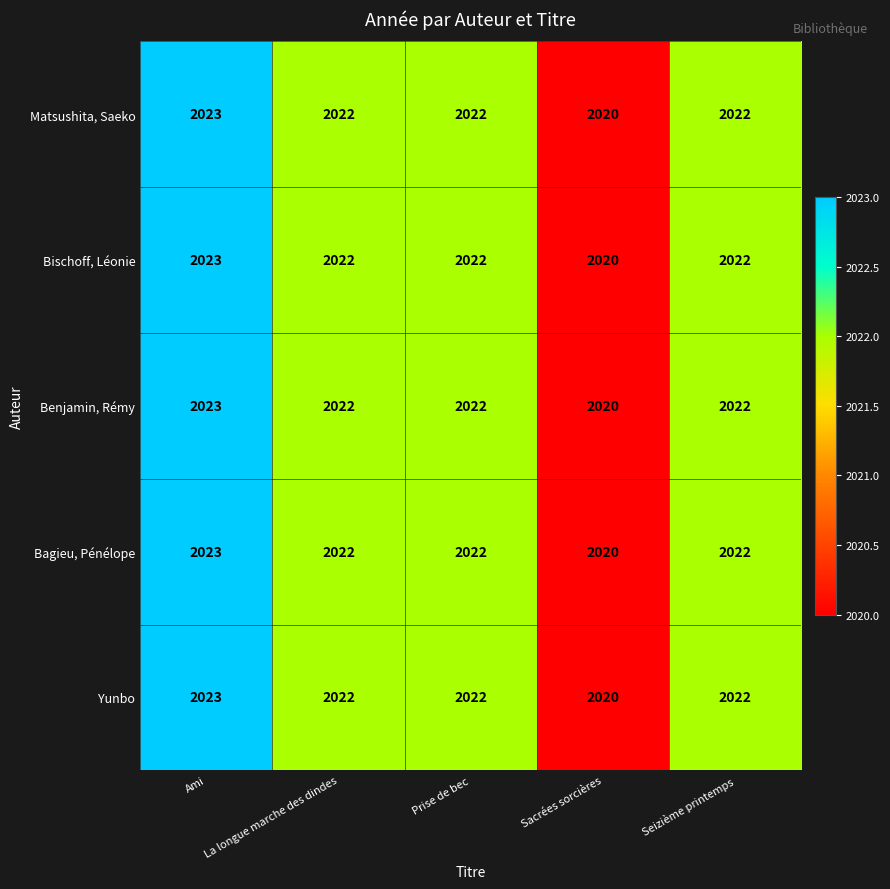

Which category has the highest value in the Bischoff, Léonie series?

Ami